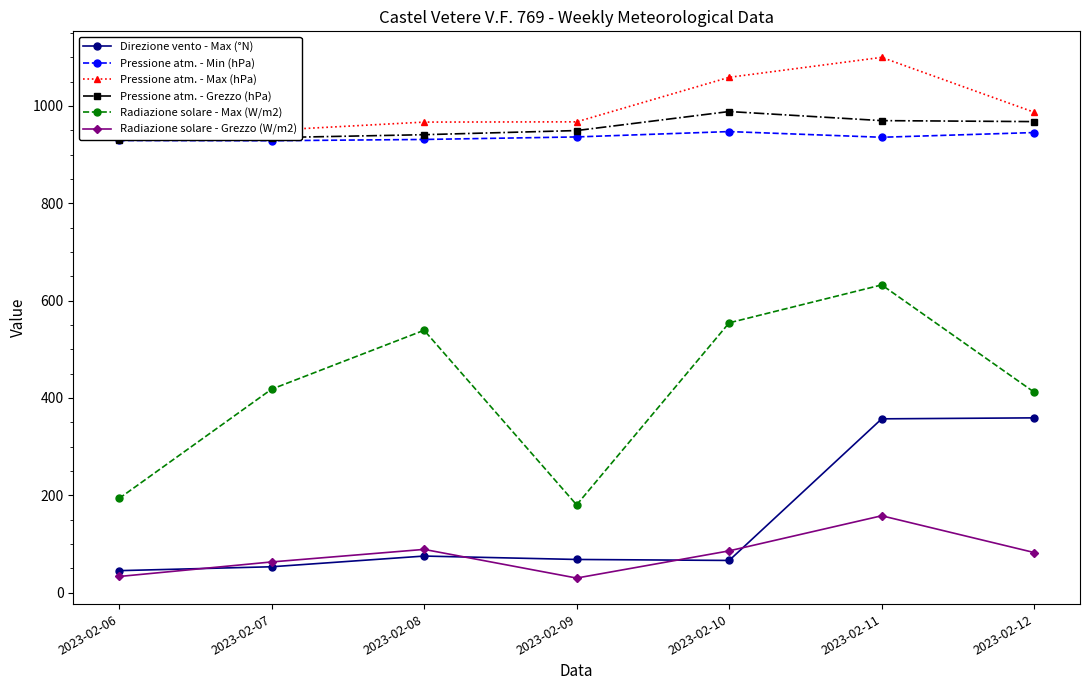

How many data points does each series have?

7